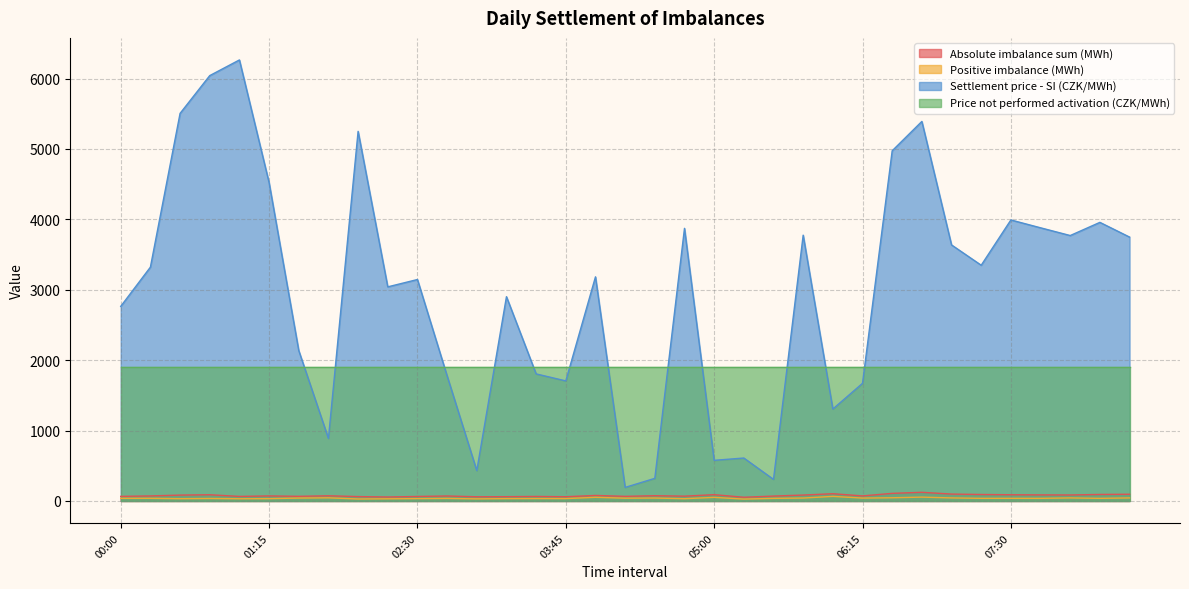

How many data points in Settlement price - SI (CZK/MWh) are less than 3183?

17